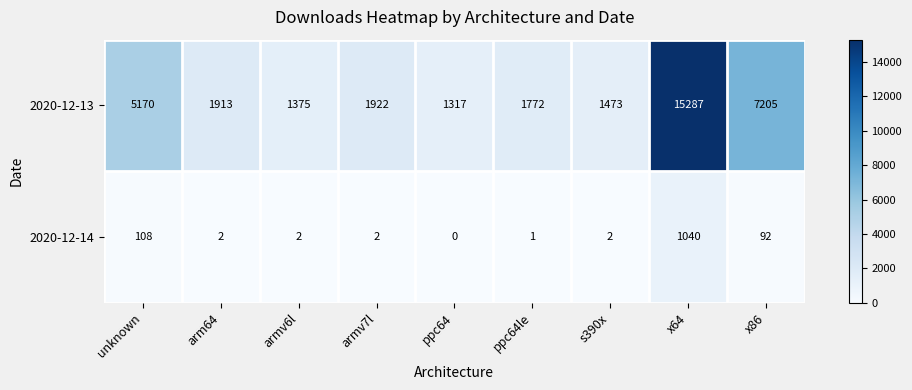

The 2020-12-13 series shows 933 at s390x. True or false?

False